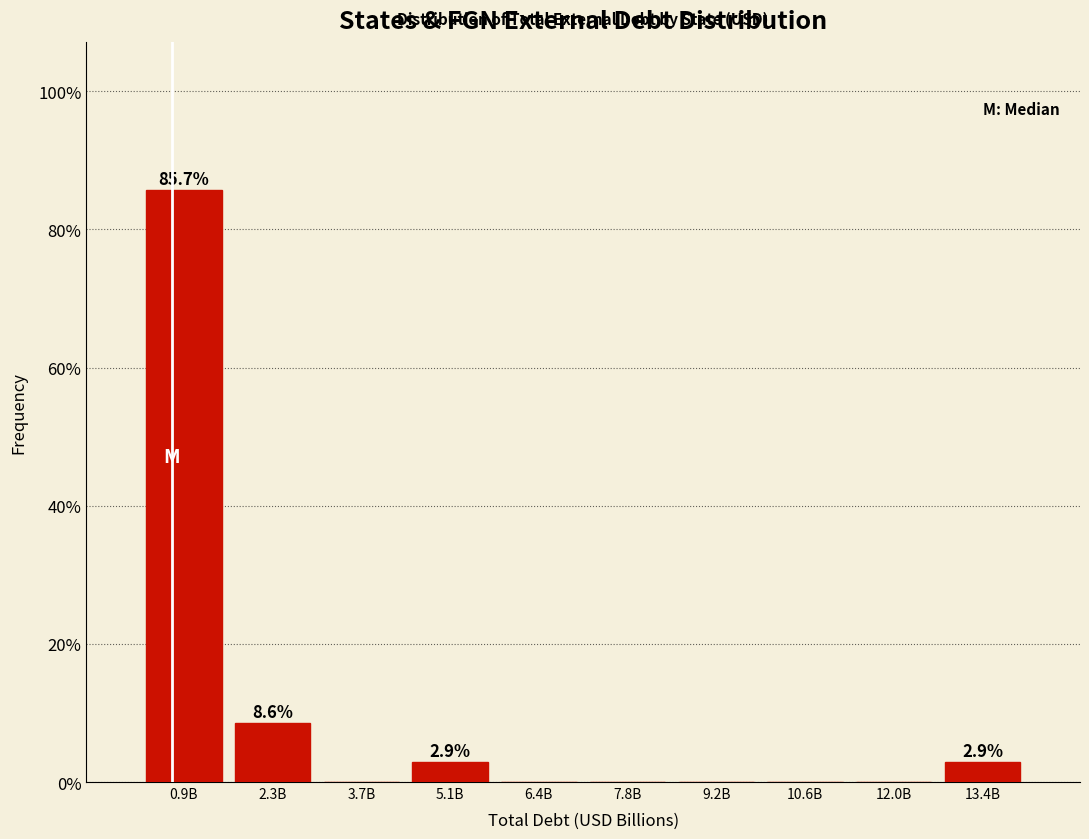

Reading left to right, what are all the values shown in this chart?

0.9B=85.7	2.3B=8.6	3.7B=0.0	5.1B=2.9	6.4B=0.0	7.8B=0.0	9.2B=0.0	10.6B=0.0	12.0B=0.0	13.4B=2.9